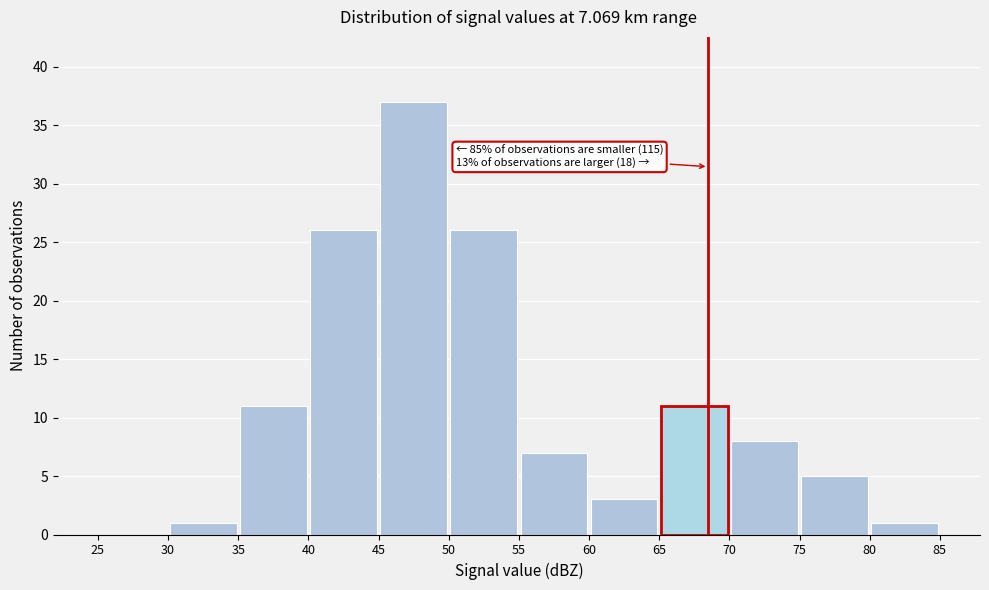

Which range on the x-axis has the tallest bar?

45 to 50